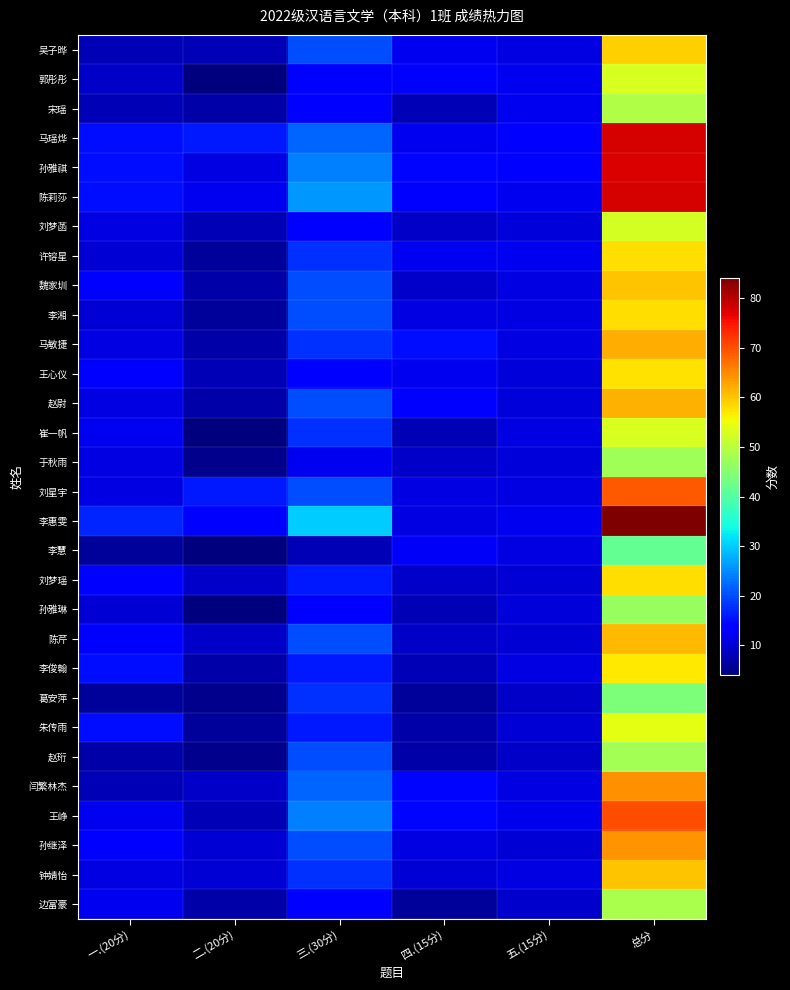

Which label corresponds to the largest value in the chart?

总分